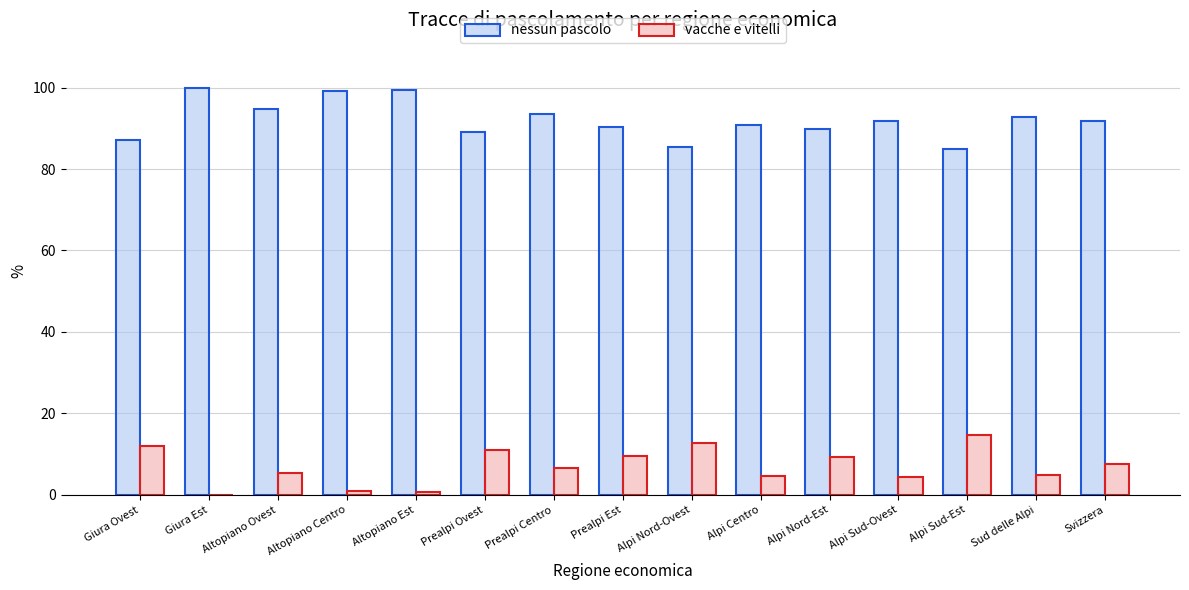

How many series are shown in this chart?

2